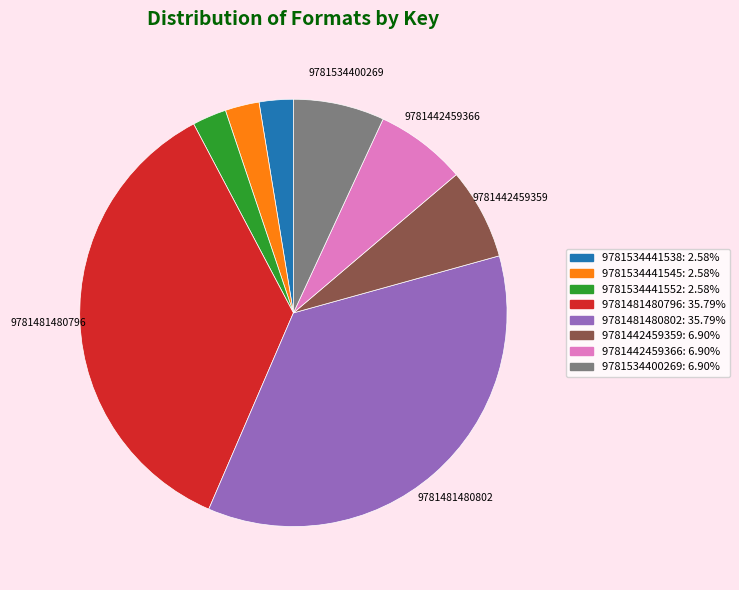

Which has a higher value, 9781442459359 or 9781534441538?

9781442459359